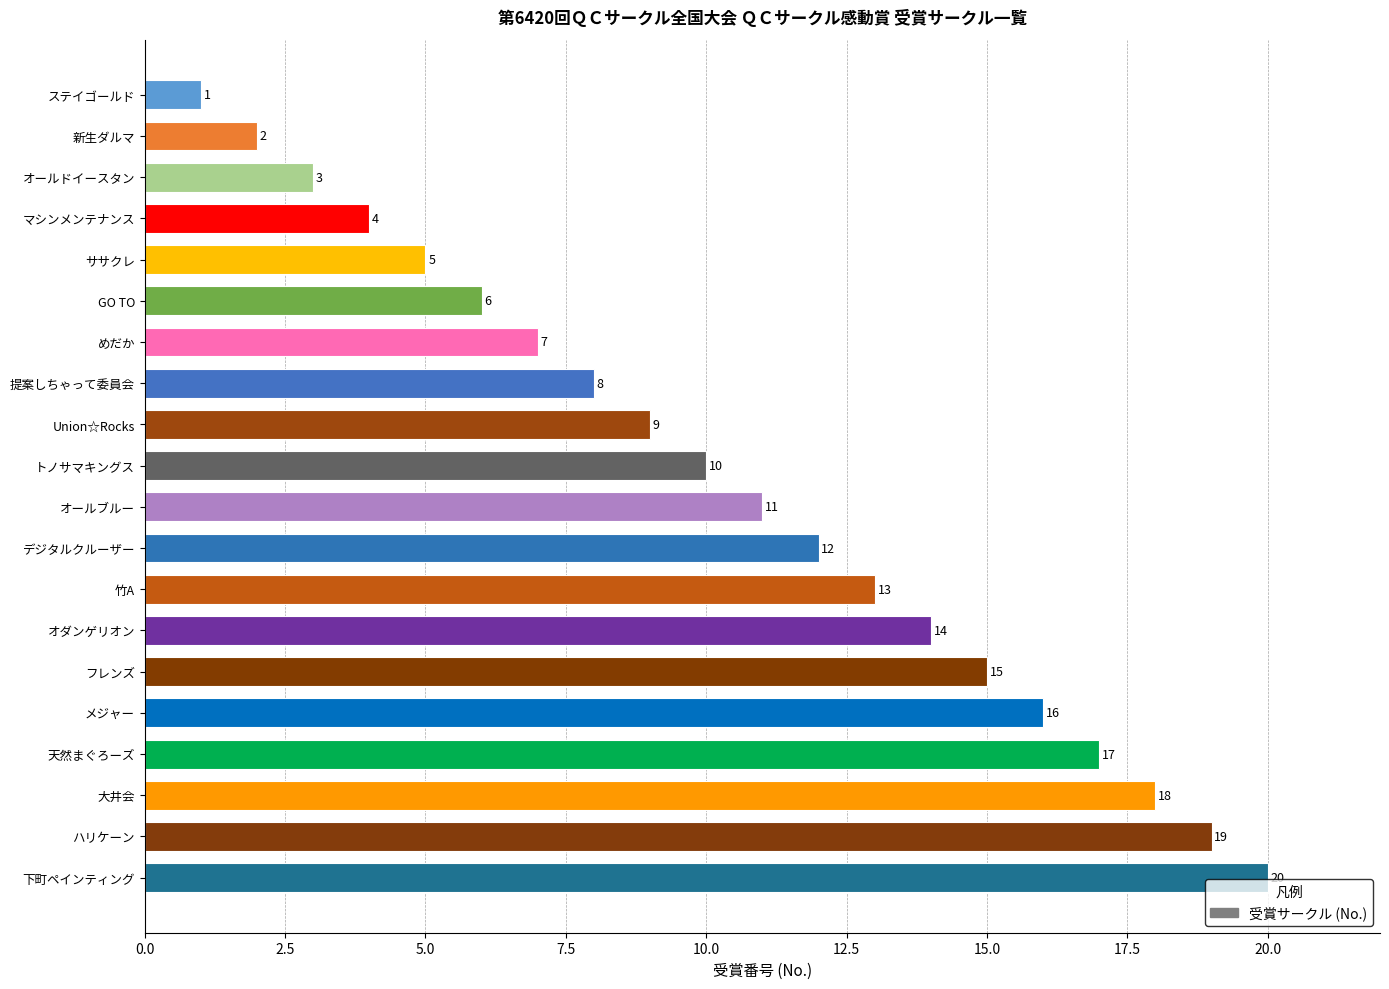

What is the ratio of the value at 天然まぐろーズ to the value at めだか?

2.4